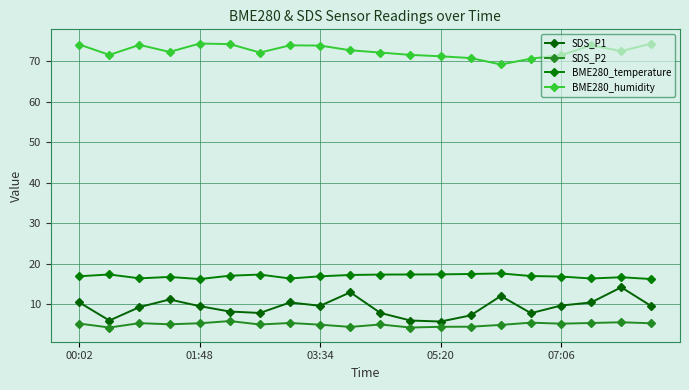

At how many categories does at least one series exceed 62?

20